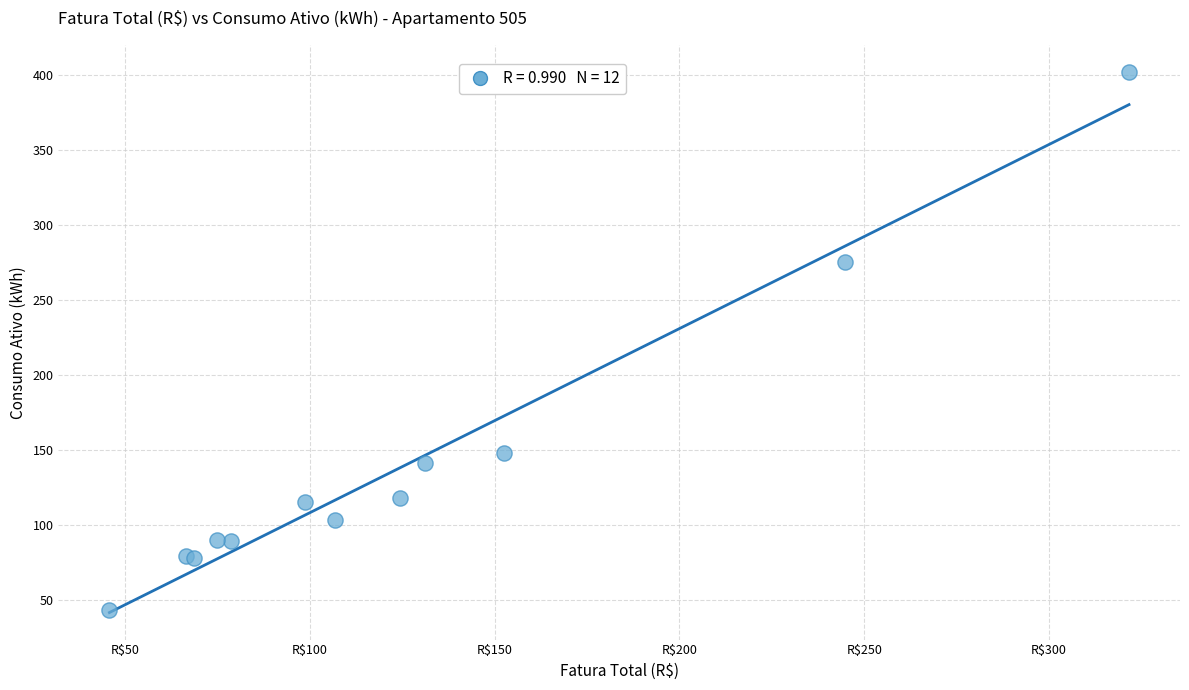

What Y value in the scatter plot is closest to 222?

275